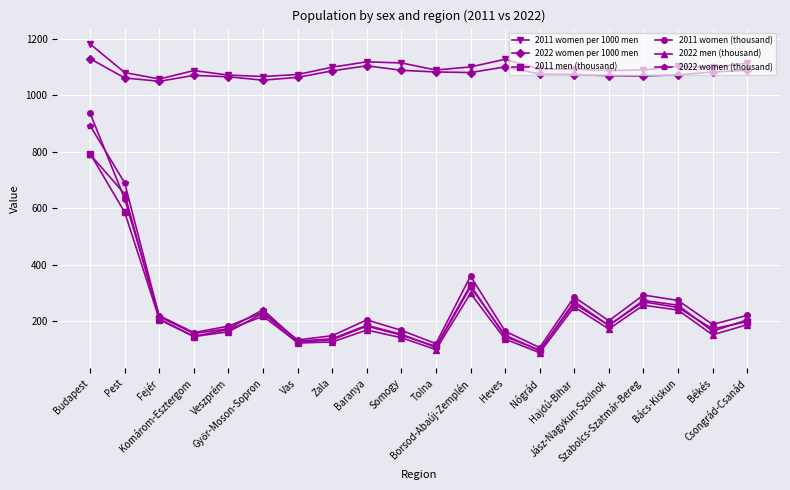

True or false: 2022 women per 1000 men and 2022 women (thousand) intersect in this chart.

False